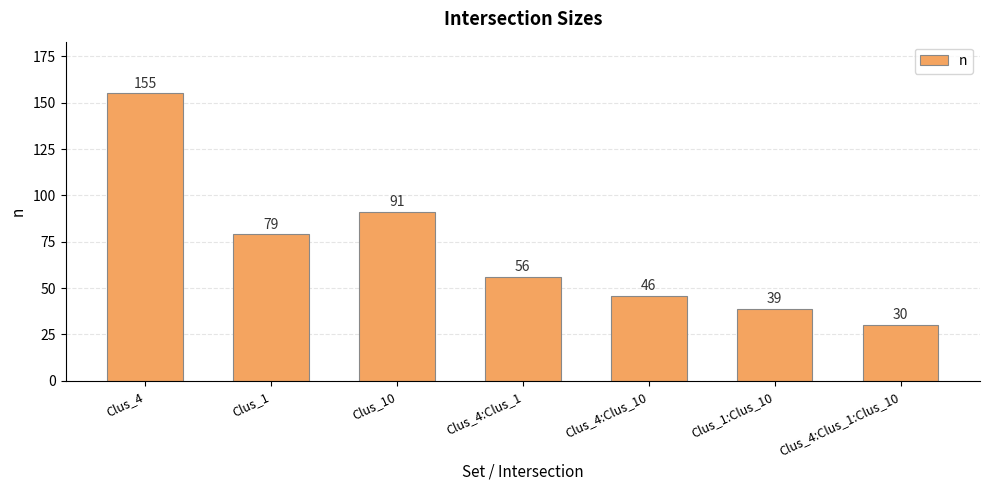

What position from the left is Clus_4:Clus_1:Clus_10?

7